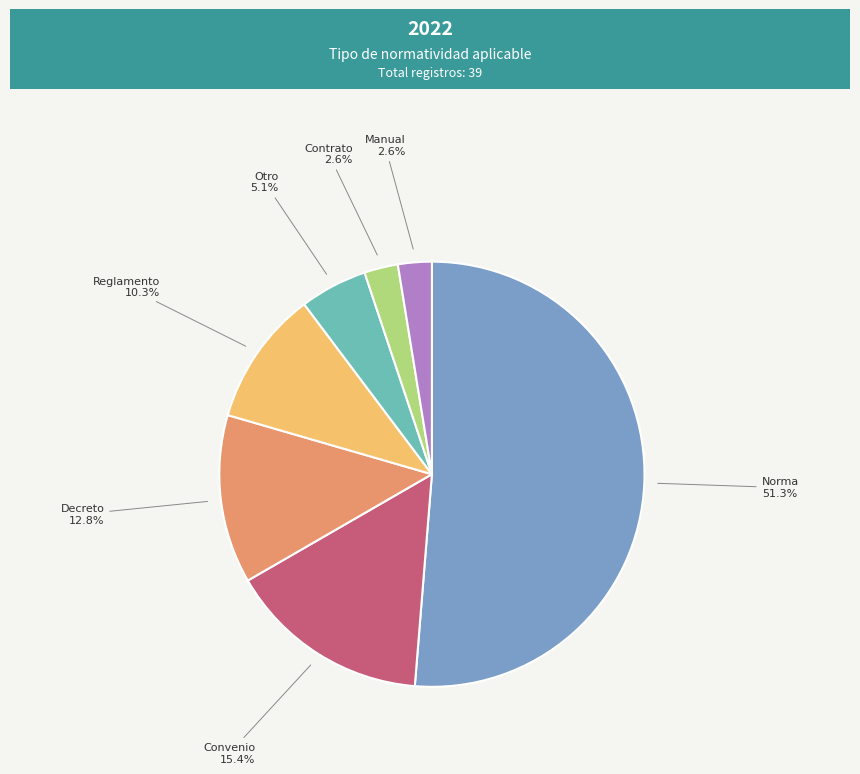

To the nearest percent, what is the difference between the Convenio and Decreto slice percentages?

3%